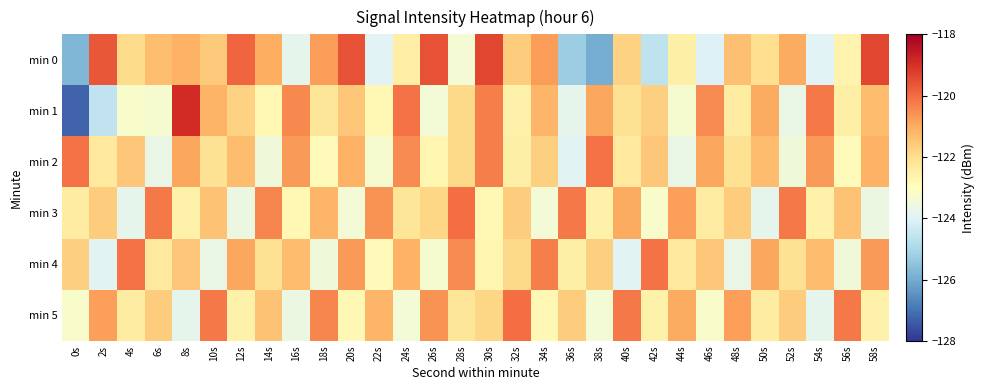

How many categories are shown in the chart?

30